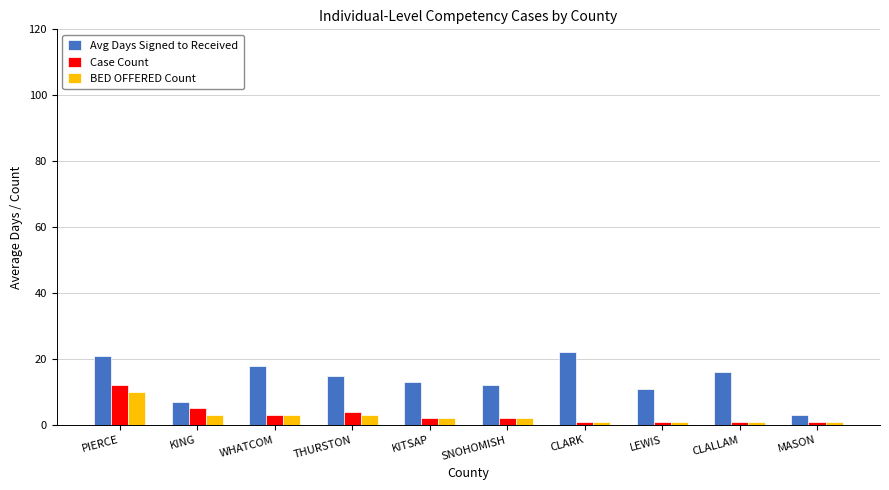

What is the maximum value shown in the chart?

22